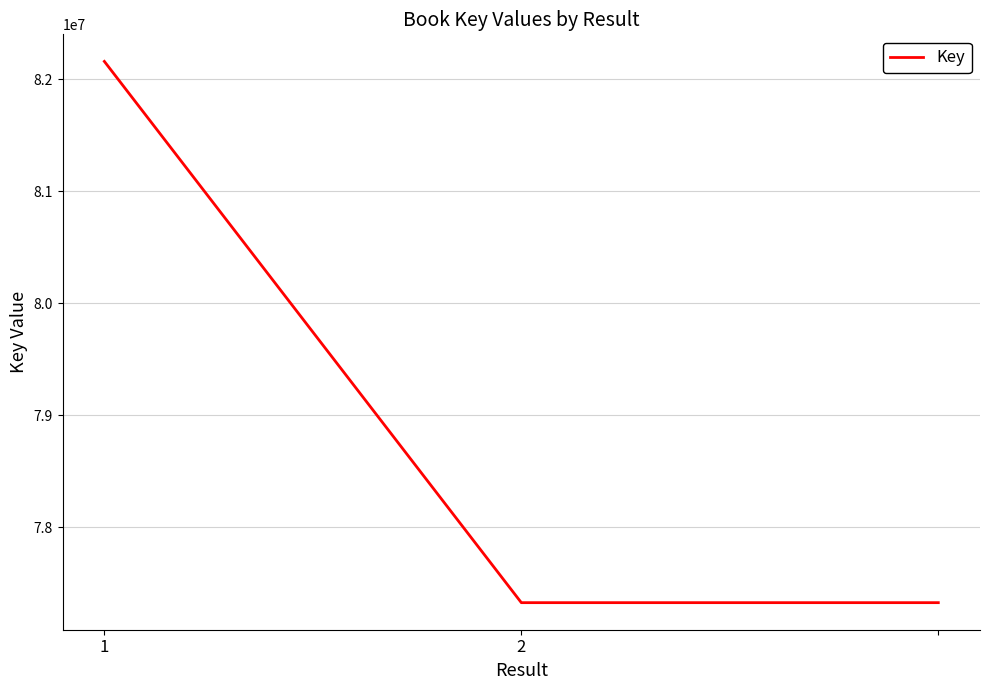

What is the minimum value shown in the chart?

77328817